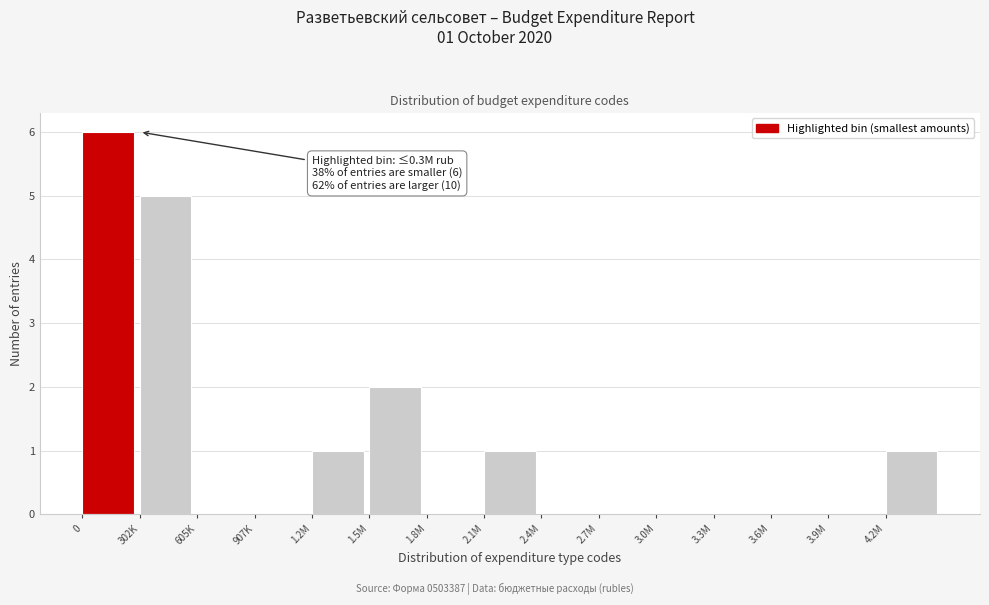

Reading left to right, extract all data points from this chart.

0=6	302K=5	605K=0	907K=0	1.2M=1	1.5M=2	1.8M=0	2.1M=1	2.4M=0	2.7M=0	3.0M=0	3.3M=0	3.6M=0	3.9M=0	4.2M=1